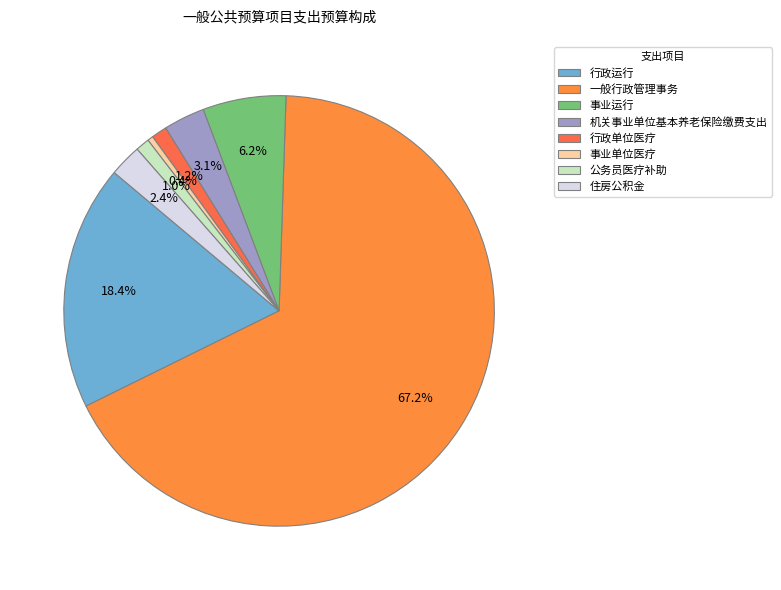

To the nearest percent, what is the difference between the 公务员医疗补助 and 机关事业单位基本养老保险缴费支出 slice percentages?

2%